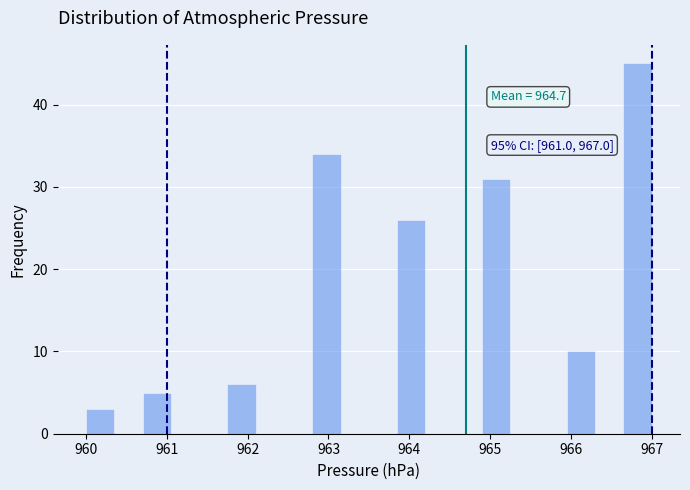

Read against the x-axis, roughly where is the centre of the tallest bar?

966.8